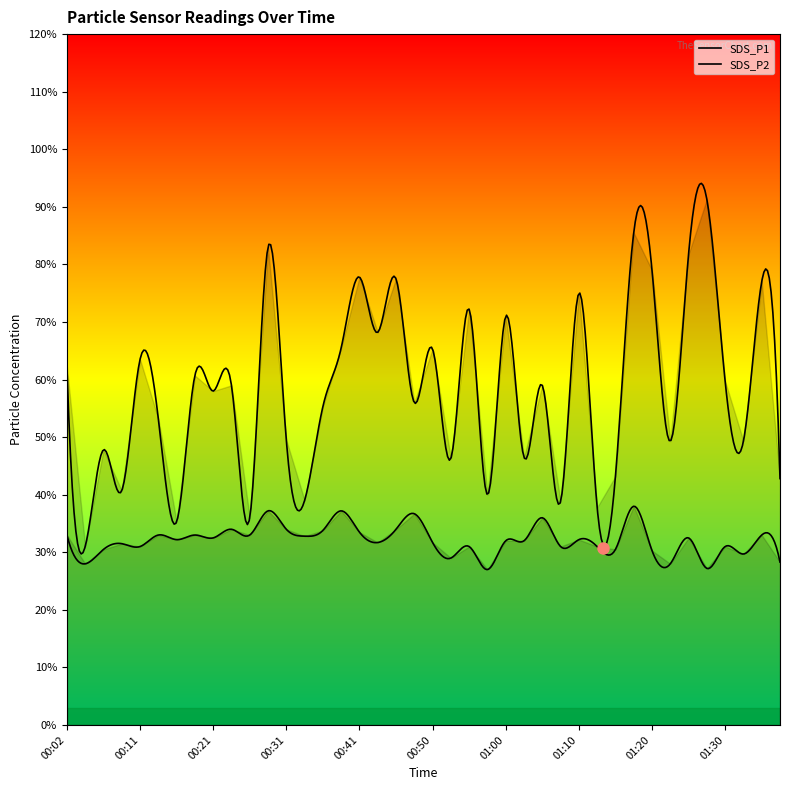

At which label does SDS_P2 reach its peak?

01:17